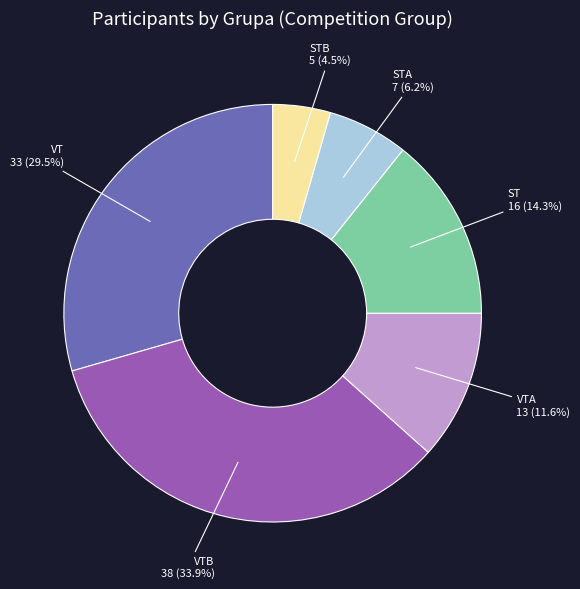

What is the smallest slice in the pie chart?

STB